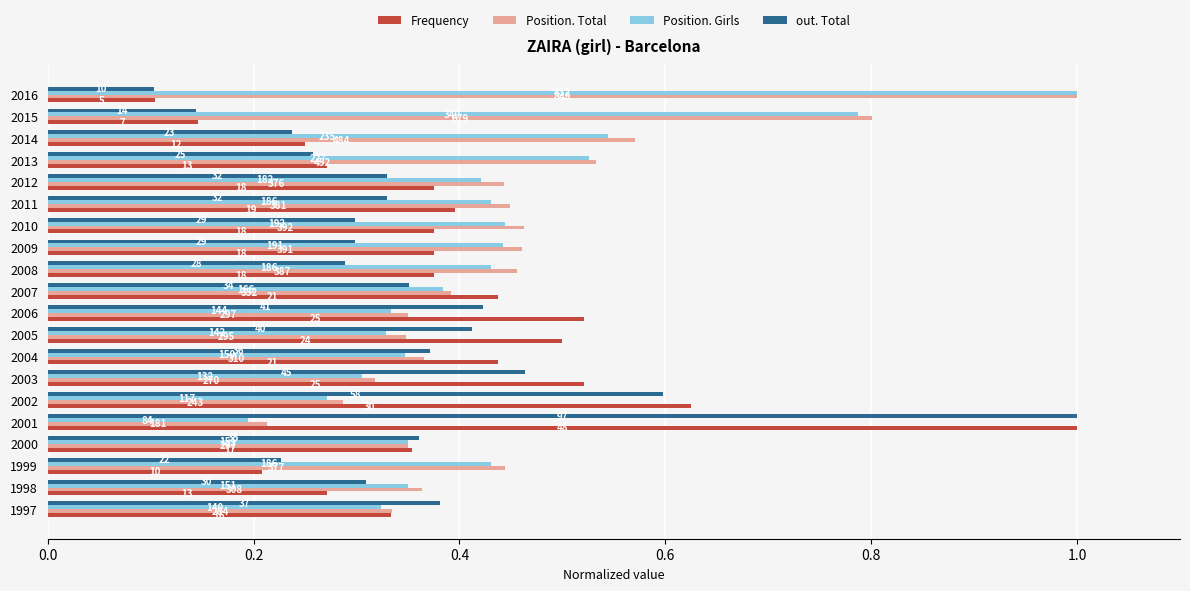

What are all the series names shown in the legend?

Frequency, Position. Total, Position. Girls, out. Total